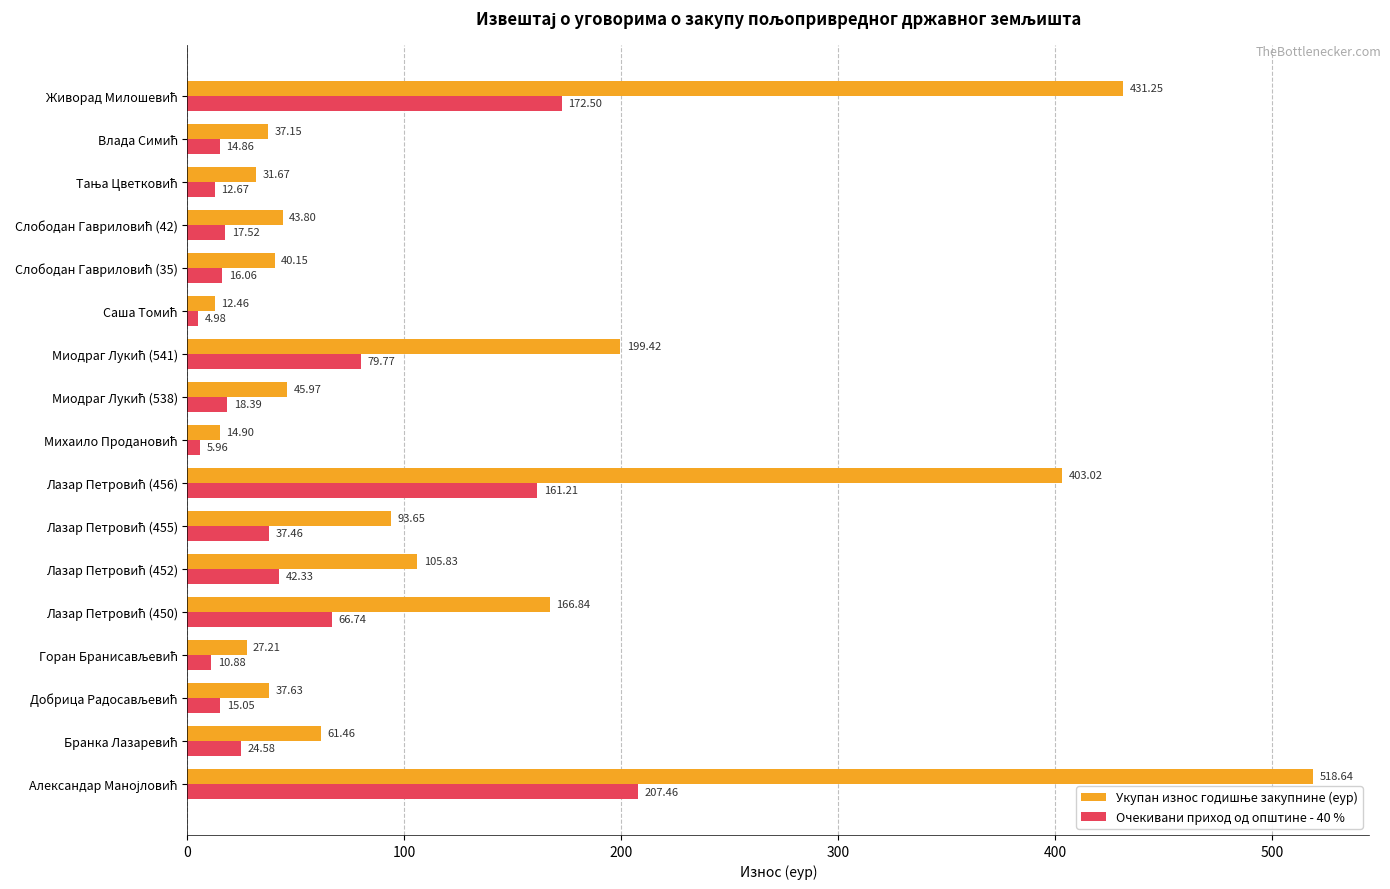

At how many categories does at least one series exceed 159?

5